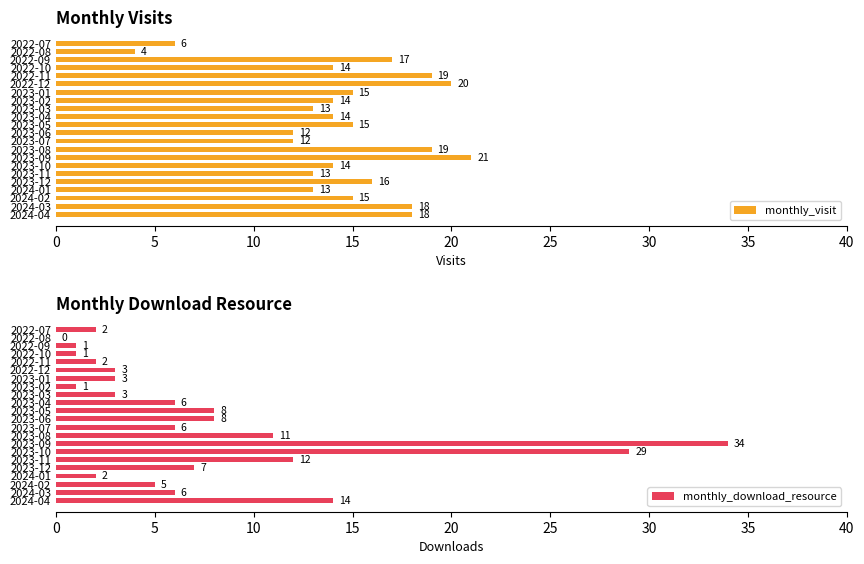

How many data points in monthly_download_resource are less than 6?

11